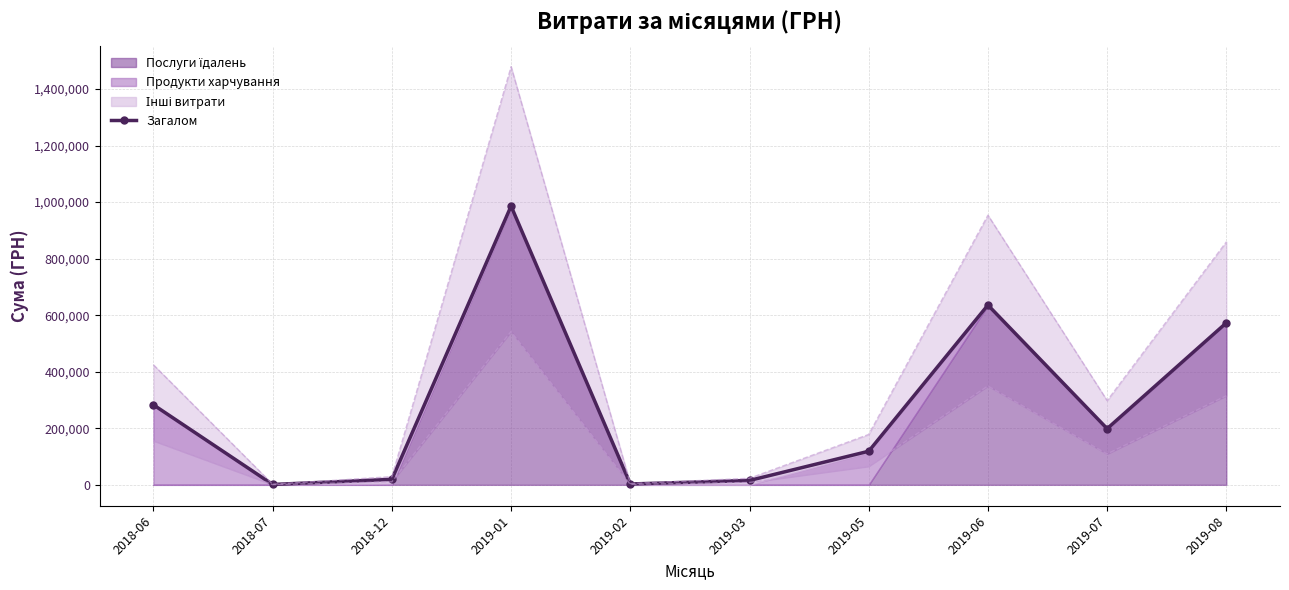

At which label does the data first exceed 198631?

2018-06